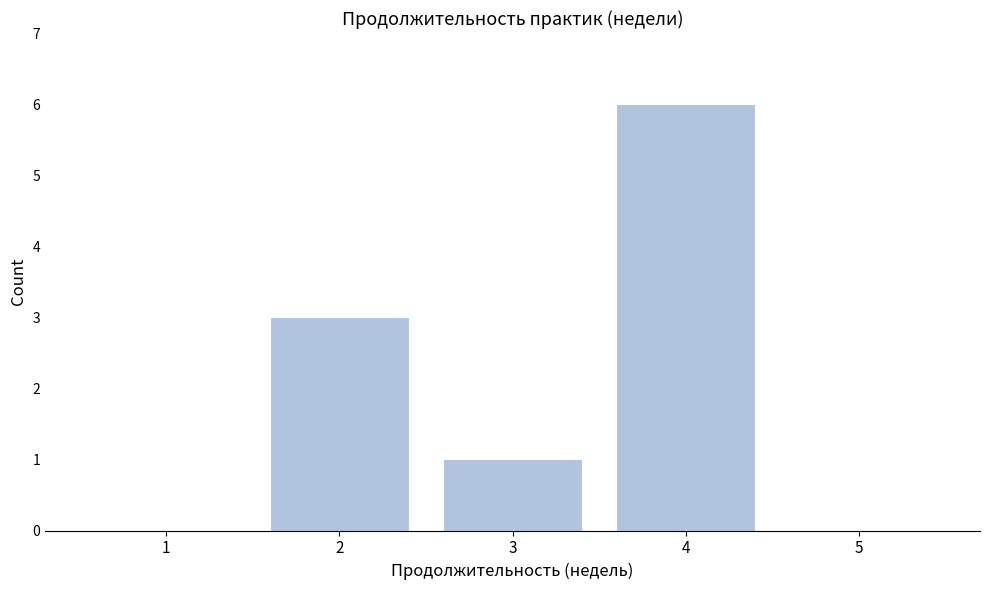

Reading right to left, what are all the values shown in this chart?

5=0	4=6	3=1	2=3	1=0